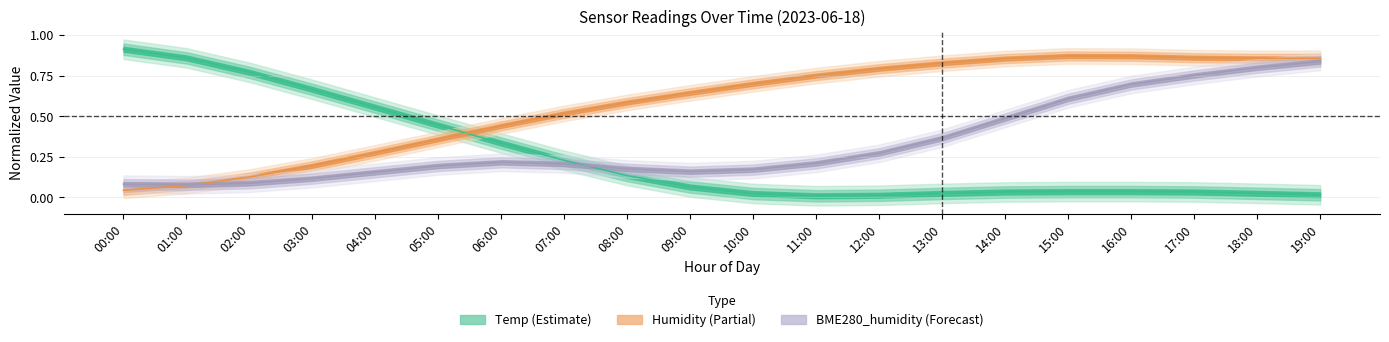

What is the label of the 7th point from the right?

13:00